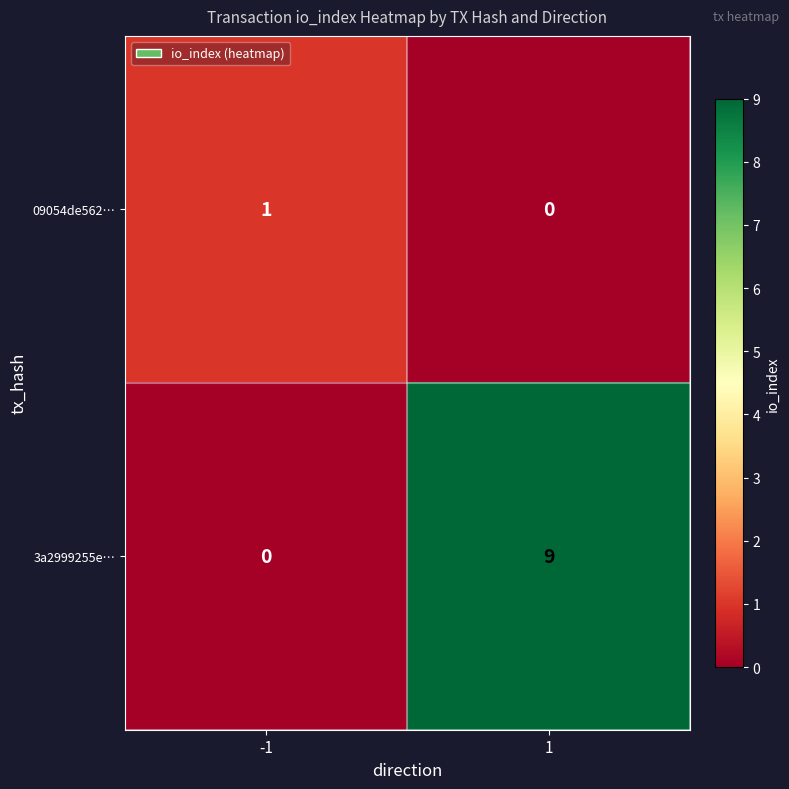

What is the difference between the 3a2999255e… values at 1 and -1?

9